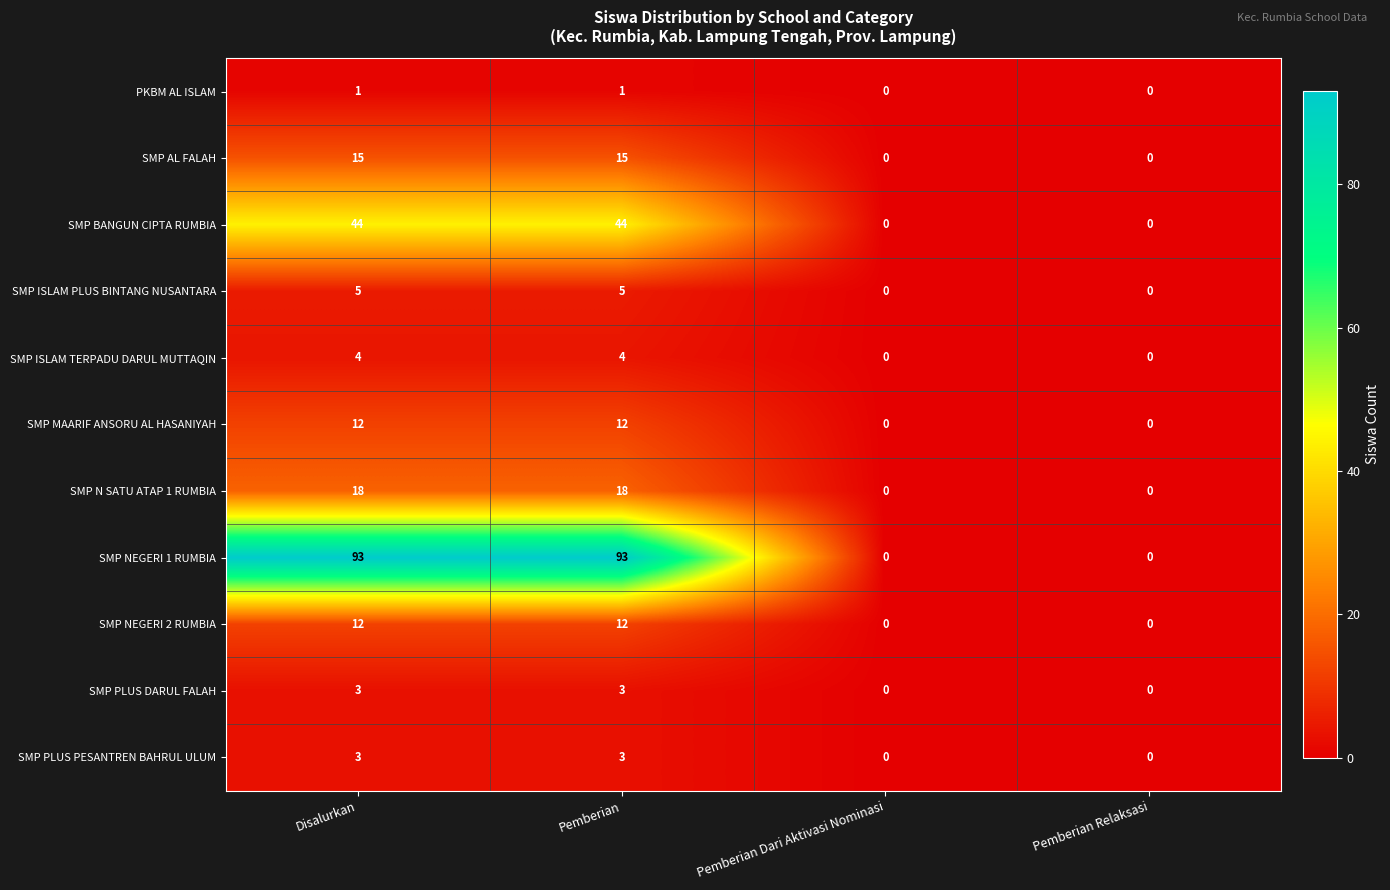

Is the value of SMP AL FALAH at Pemberian greater than the value of SMP N SATU ATAP 1 RUMBIA at Disalurkan?

No